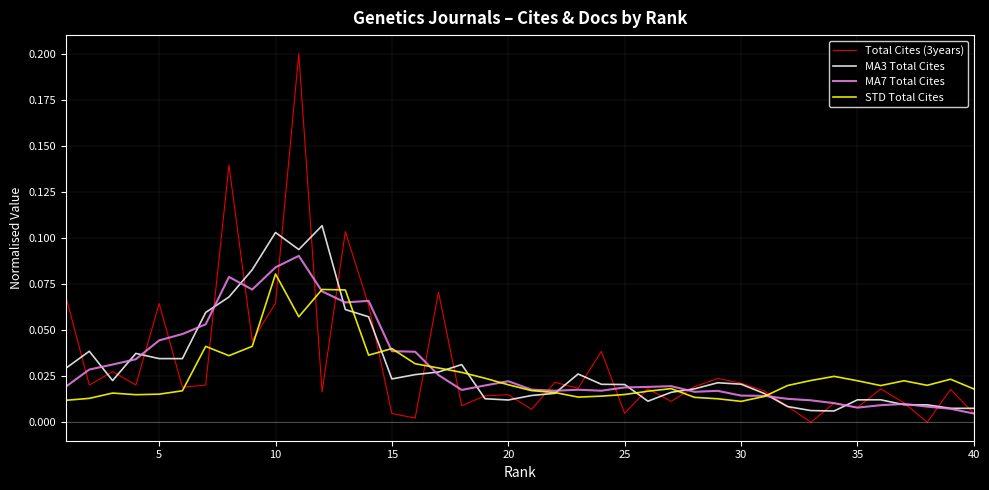

List the series in order of their peak value, highest first.

Total Cites (3years), MA3 Total Cites, MA7 Total Cites, STD Total Cites